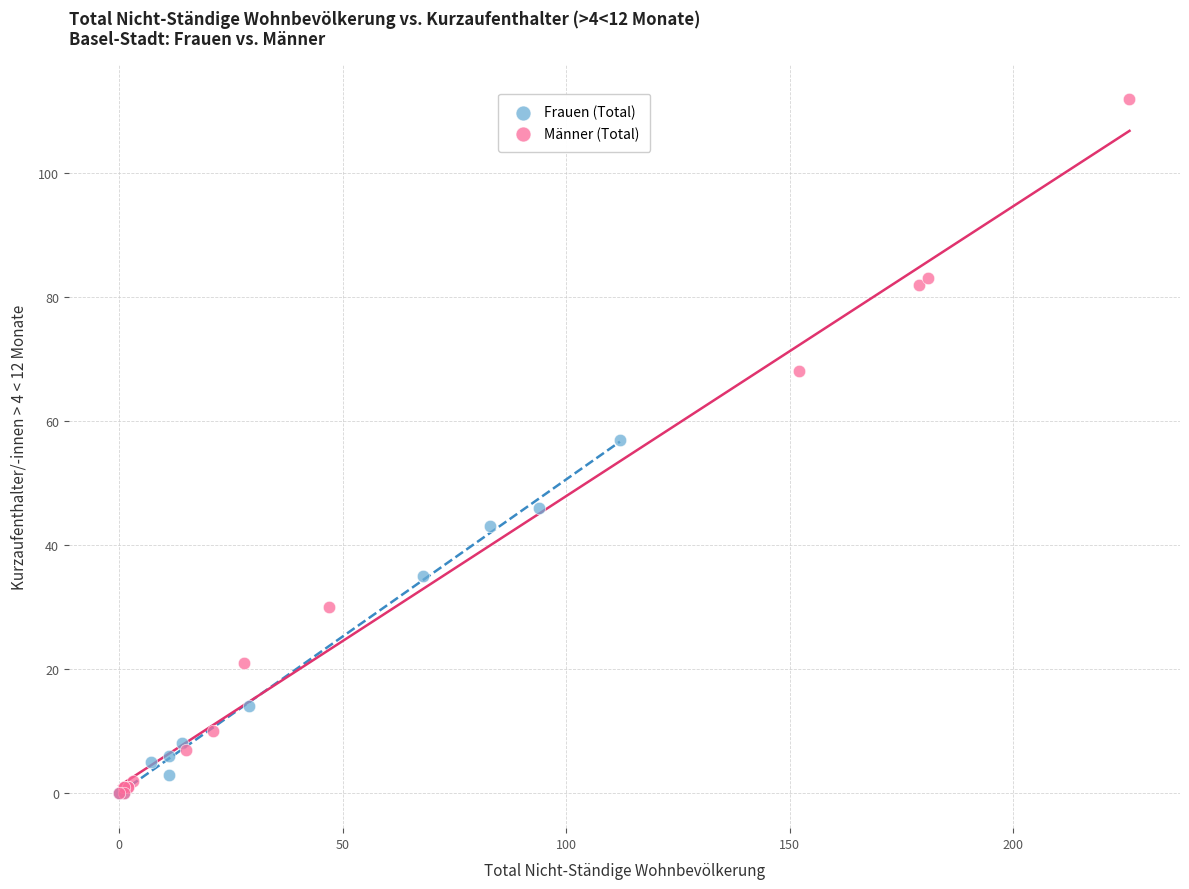

Which series has the widest spread of Y values?

Männer (Total)